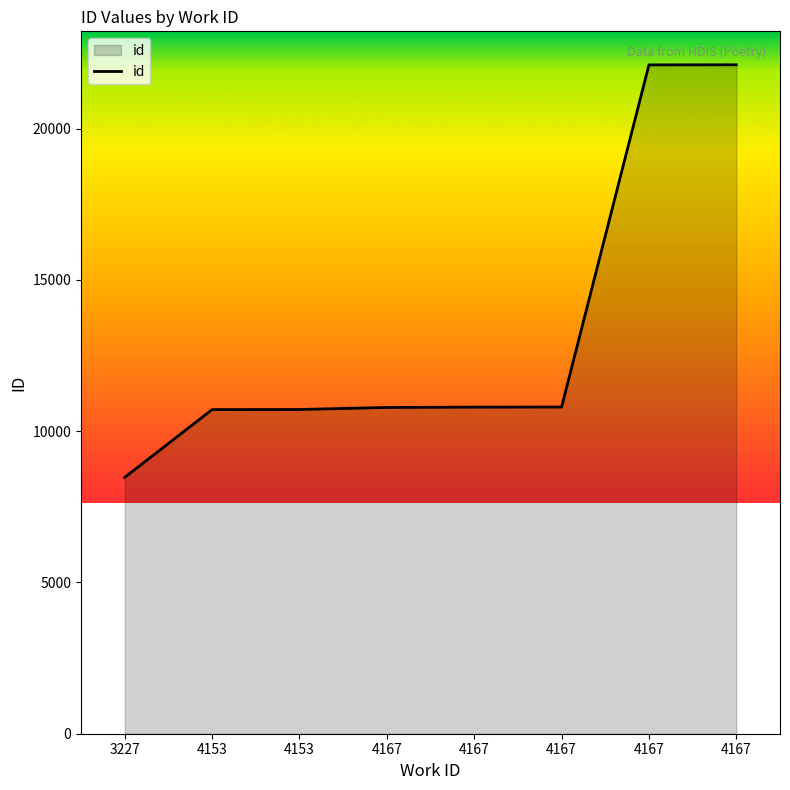

What is the change in value from 3227 to 4167?

+13636